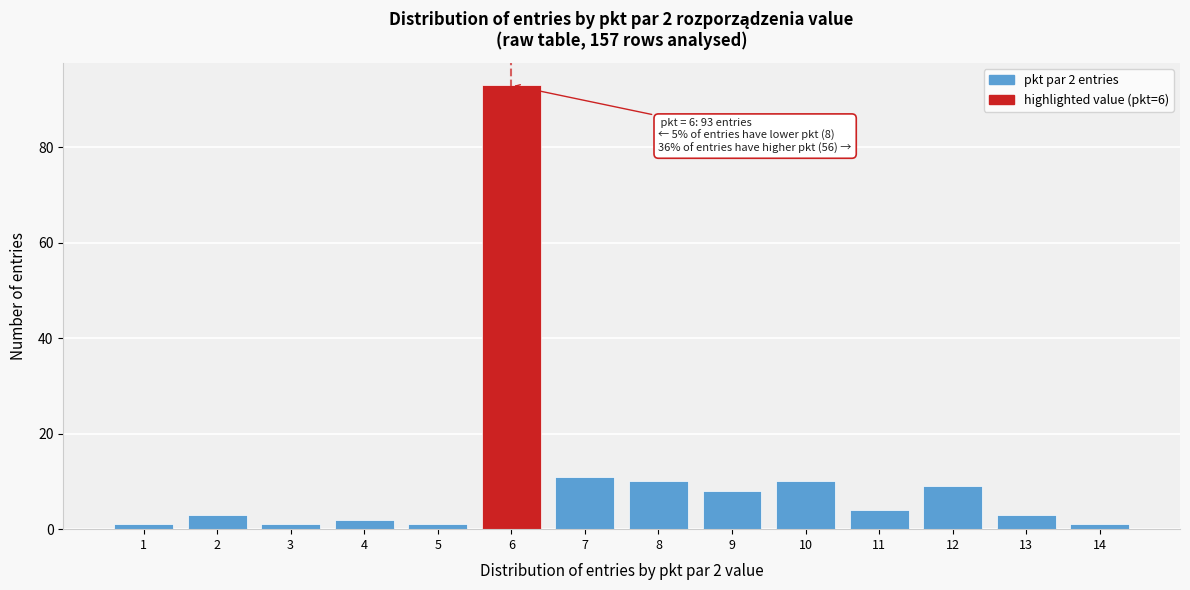

Reading right to left, extract all data points from this chart.

14=1	13=3	12=9	11=4	10=10	9=8	8=10	7=11	6=93	5=1	4=2	3=1	2=3	1=1